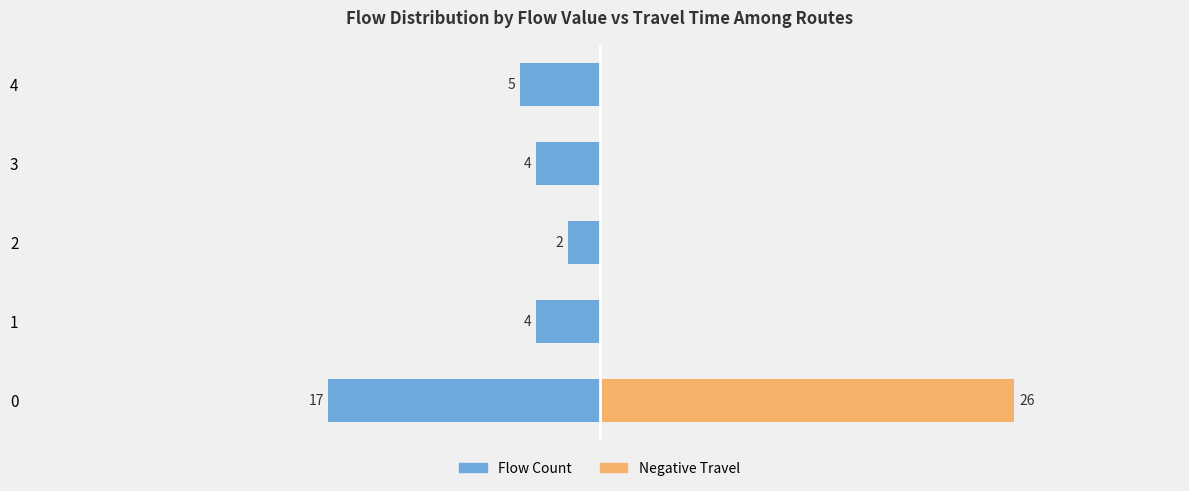

Which series has the widest spread of values?

Negative Travel